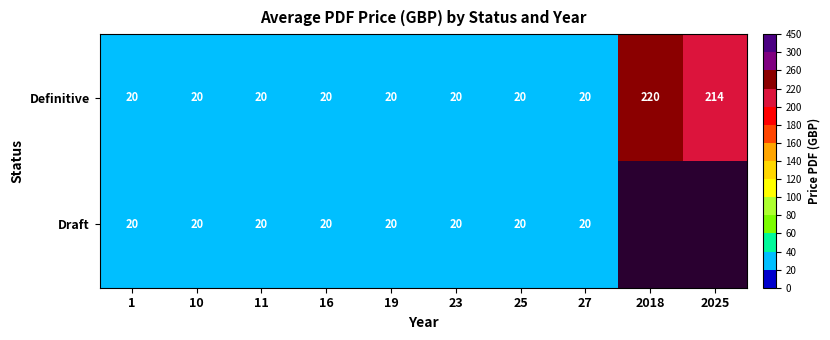

What is the total value across all series at 1?

40